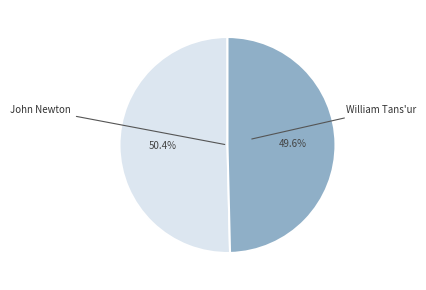

Is there any slice that represents more than half of the pie?

Yes